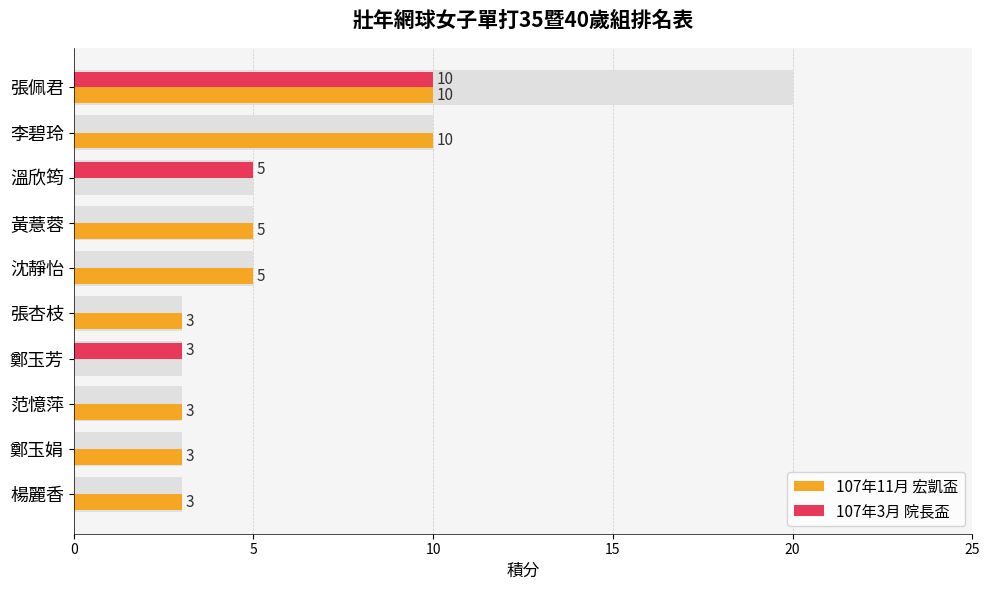

Does the chart contain stacked bars?

No